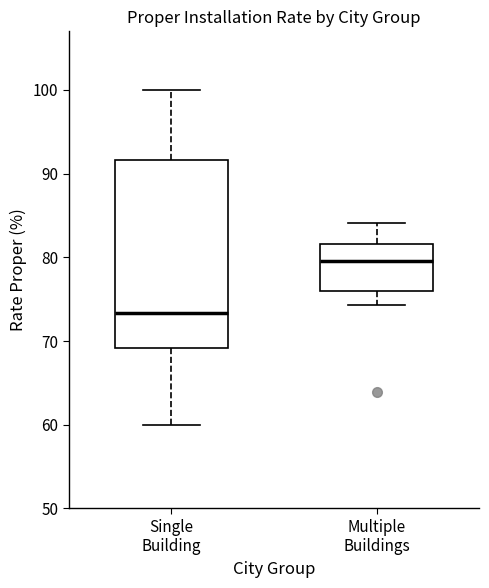

Comparing the boxes themselves (not the whiskers), which one is the tallest?

Single Building